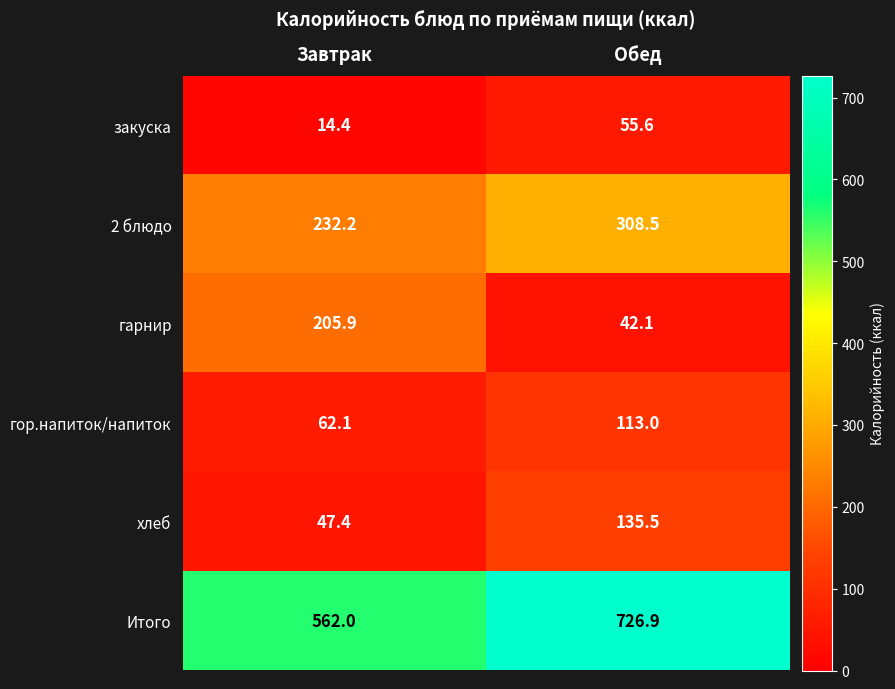

True or false: 2 блюдо has a value of 347.5 at Завтрак.

False